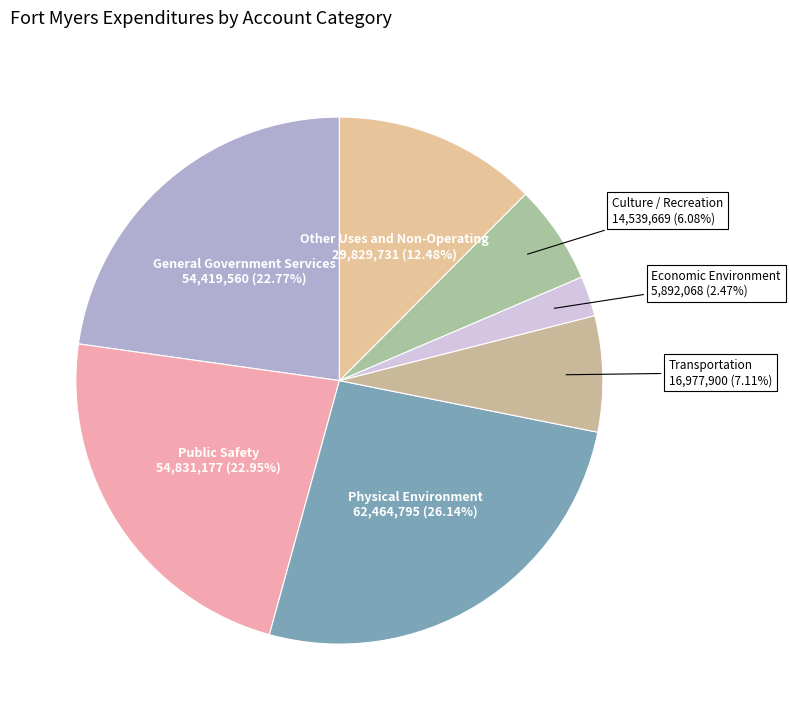

Is there any slice that represents more than half of the pie?

No